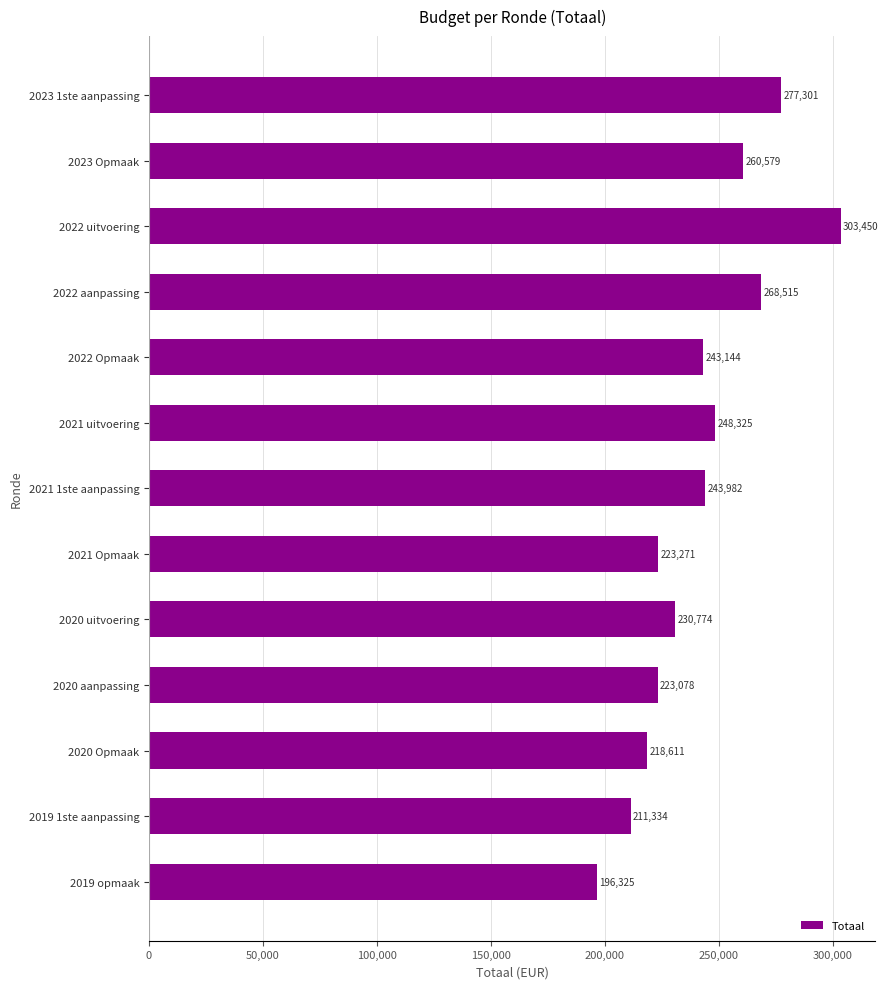

Reading top to bottom, what are all the values shown in this chart?

277301	260579	303450	268515	243144	248325	243982	223271	230774	223078	218611	211334	196325